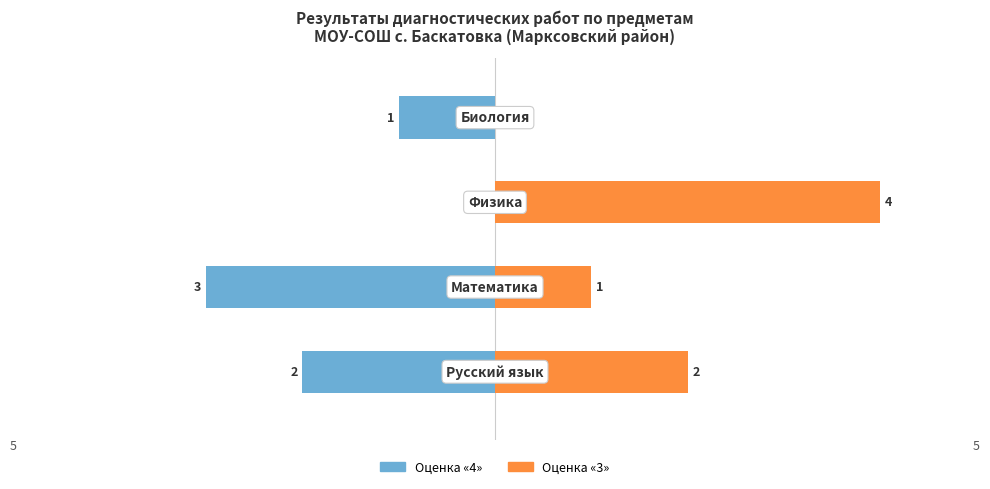

What is the highest value of the Оценка 3 series?

4